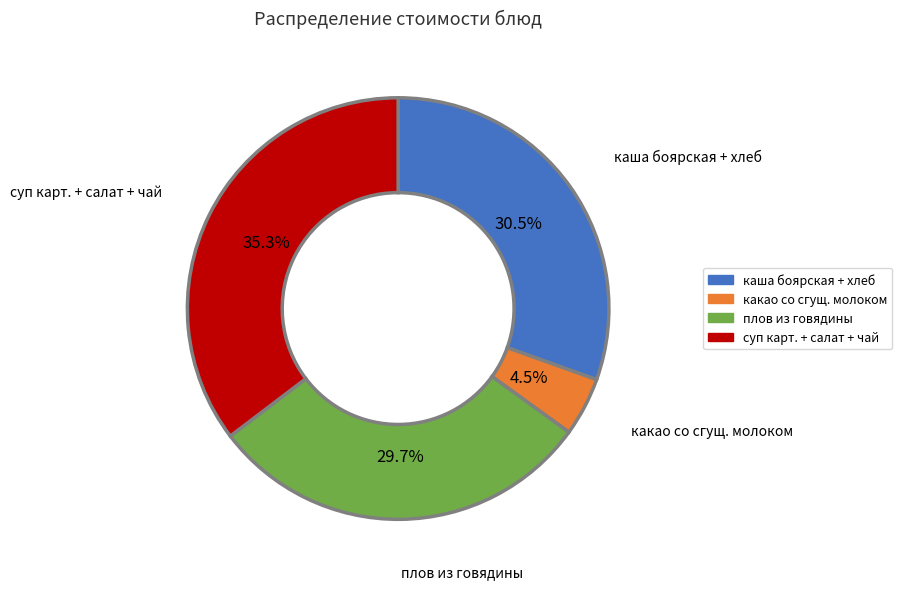

Is there any slice that represents more than half of the pie?

No